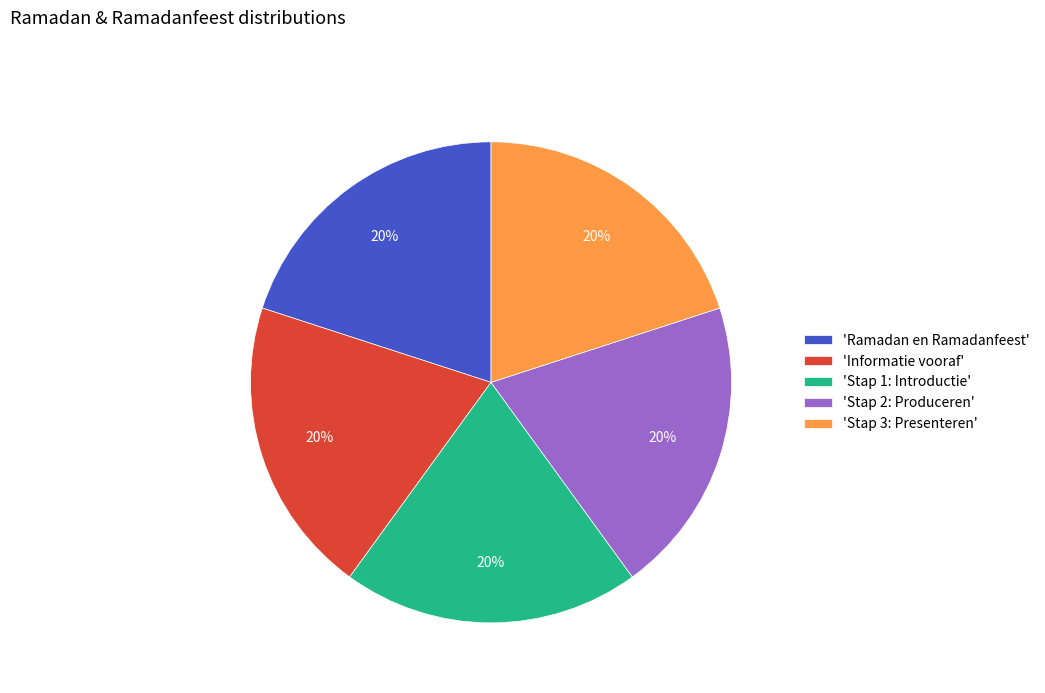

Combined, do 'Ramadan en Ramadanfeest' and 'Stap 2: Produceren' account for over 50%?

No